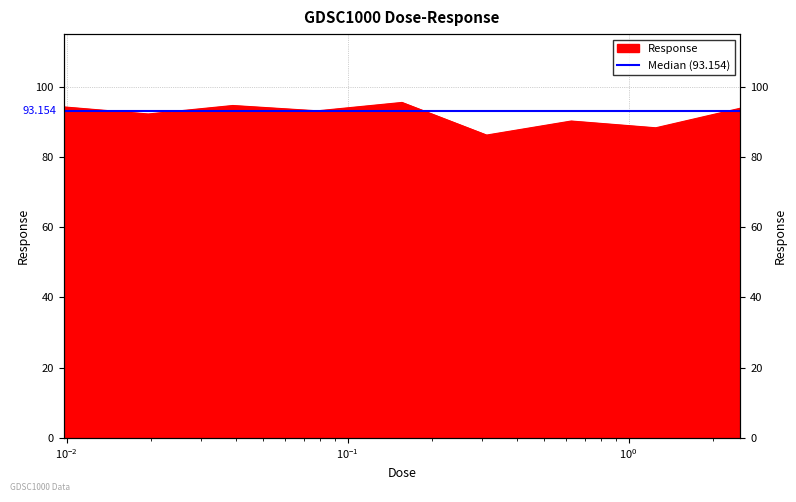

What is the difference between the maximum and second lowest values?

7.2